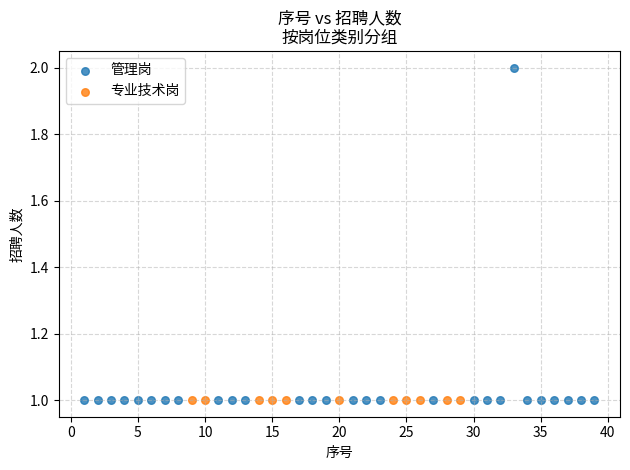

Which series reaches the maximum Y coordinate?

管理岗